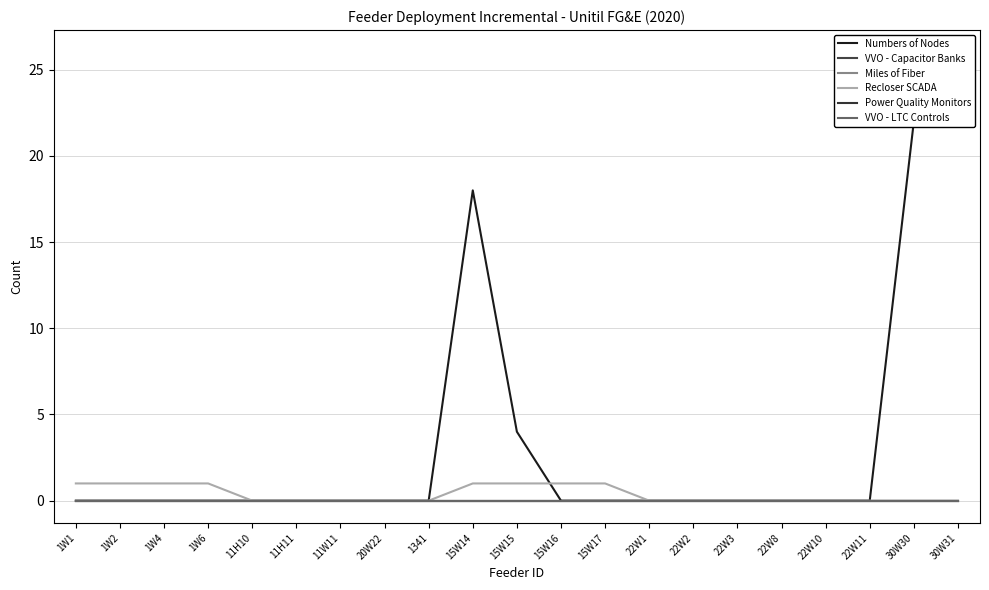

Which series has the largest range (max minus min)?

Numbers of Nodes